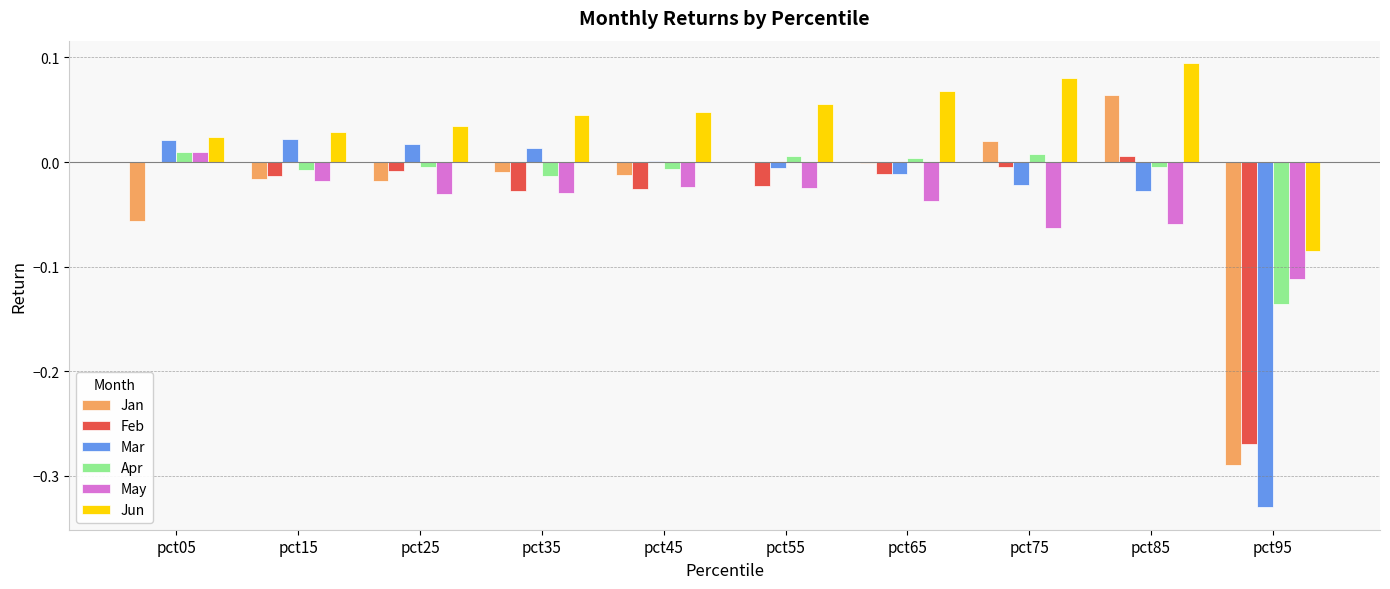

At which category does the chart reach its peak across all series?

pct85